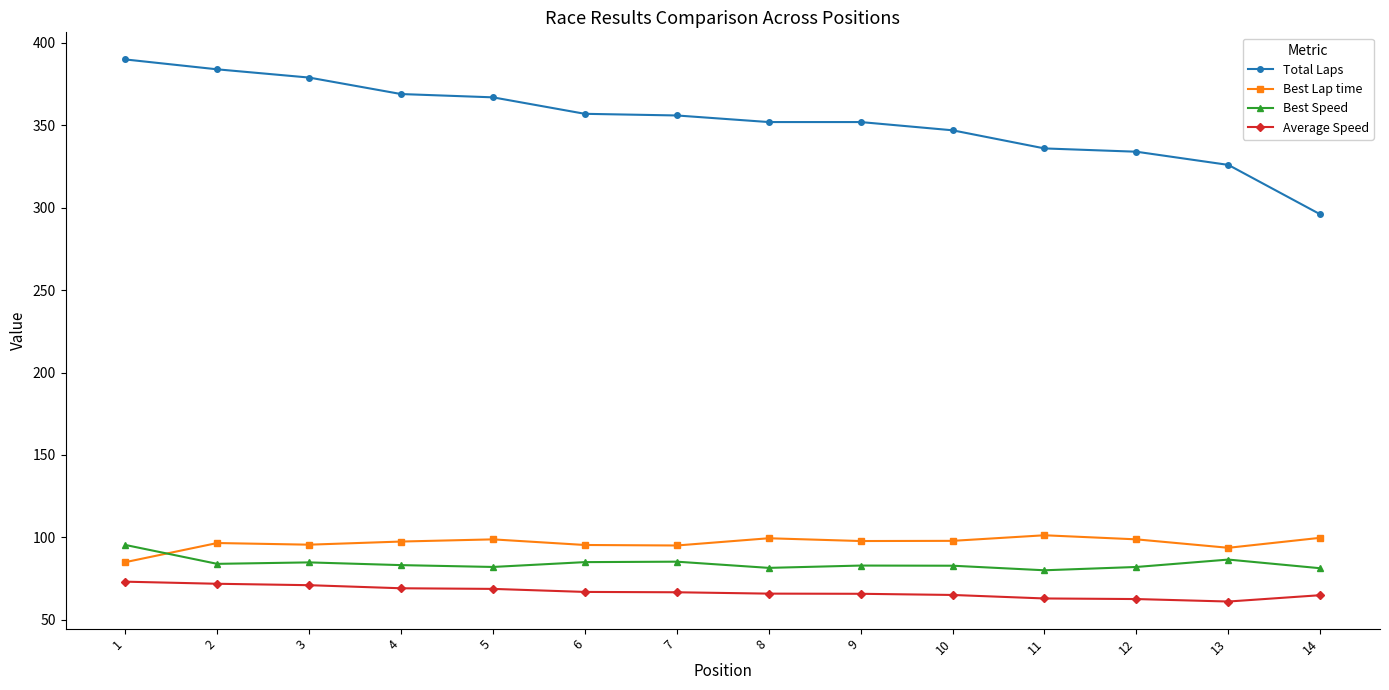

Is it true that Total Laps equals 326.0 at 13?

True